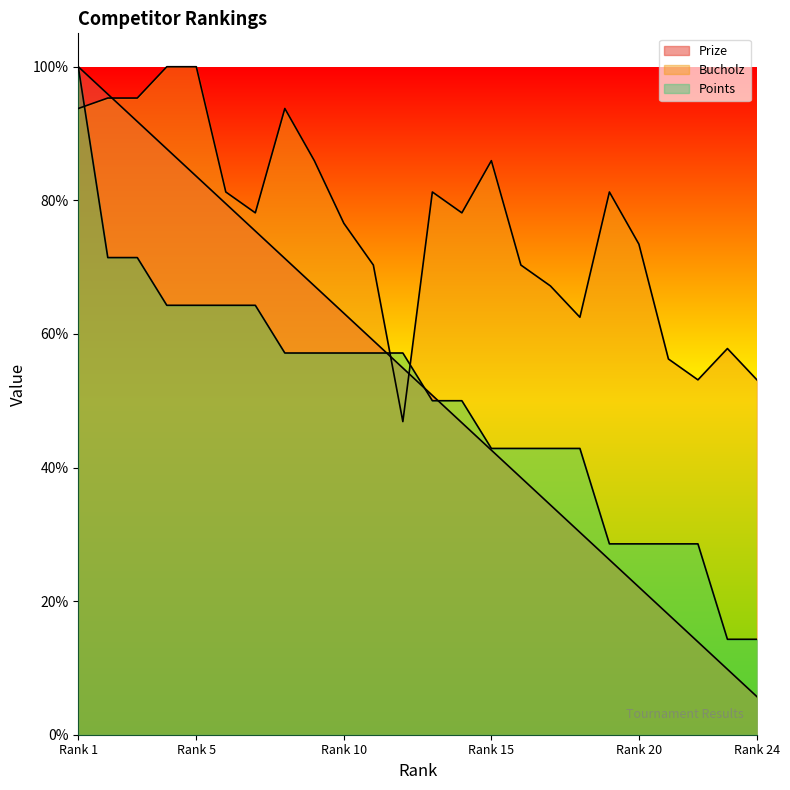

What are all the series names shown in the legend?

Prize, Bucholz, Points